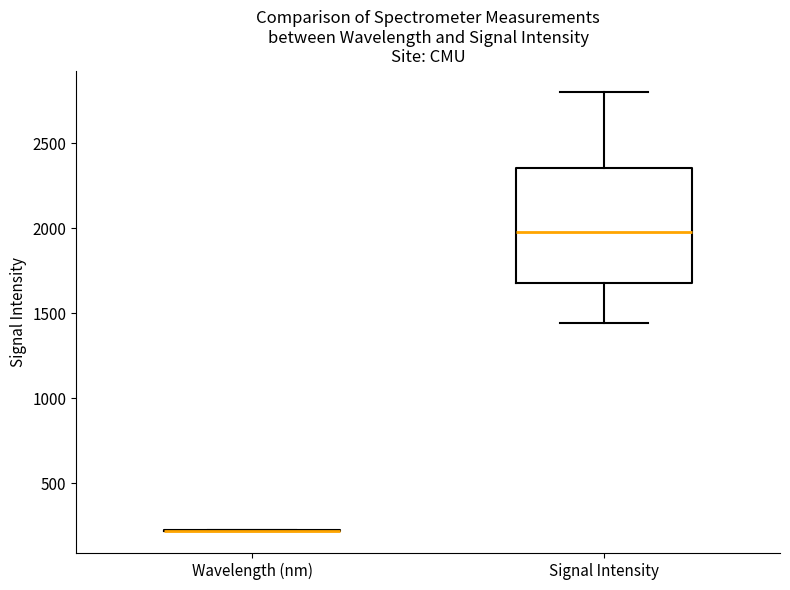

Comparing the boxes themselves (not the whiskers), which one is the tallest?

Signal Intensity